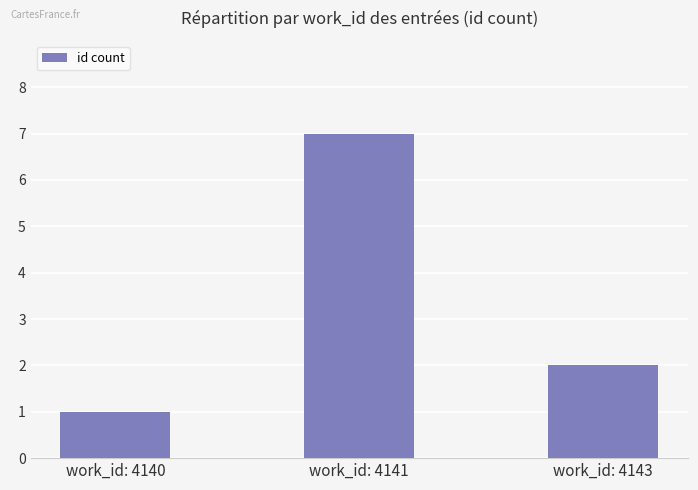

Reading right to left, list all the values displayed in this chart.

work_id: 4143=2	work_id: 4141=7	work_id: 4140=1